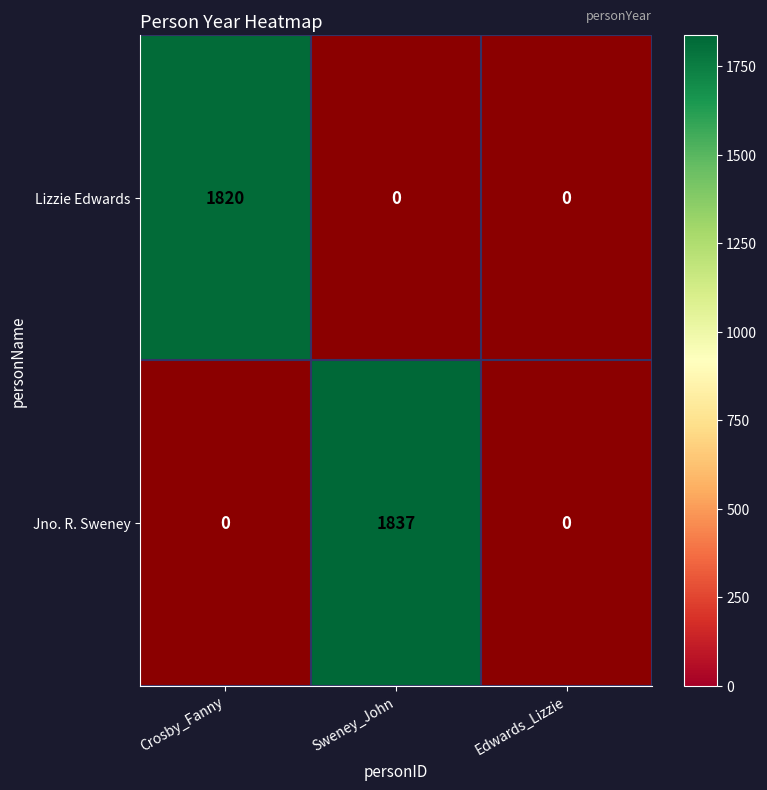

Rank the series at Sweney_John from highest to lowest value.

Jno. R. Sweney, Lizzie Edwards